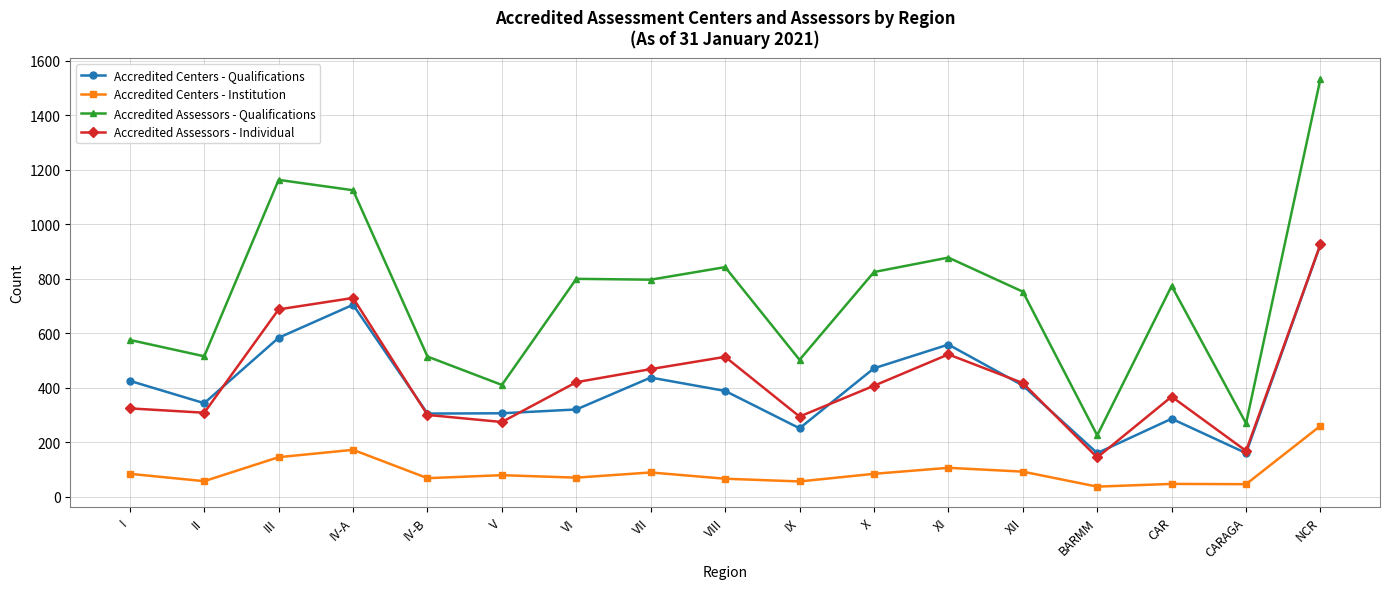

Read the Accredited Assessors - Individual value at XII.

418